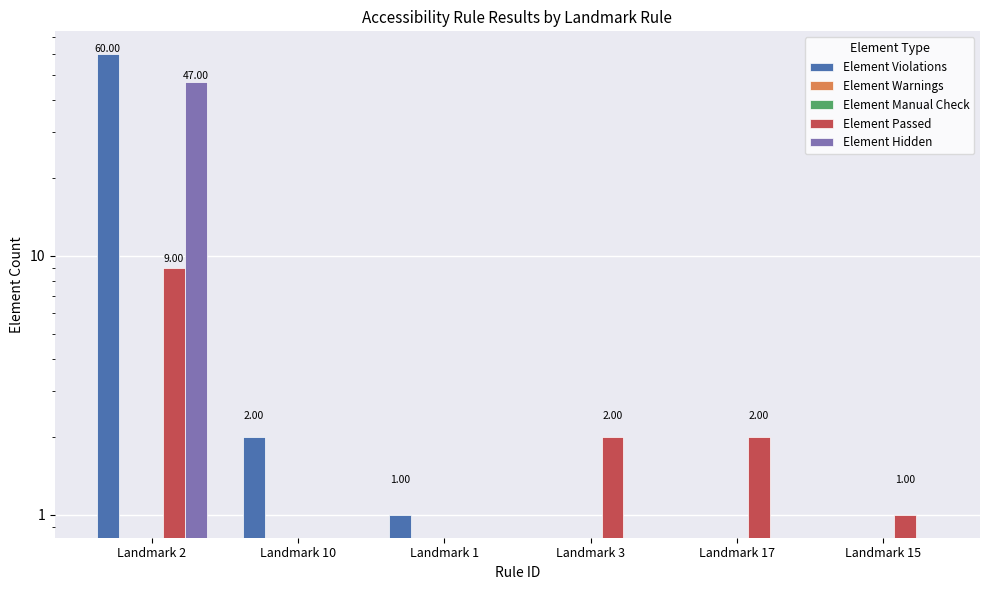

How many bars are there in total?

30